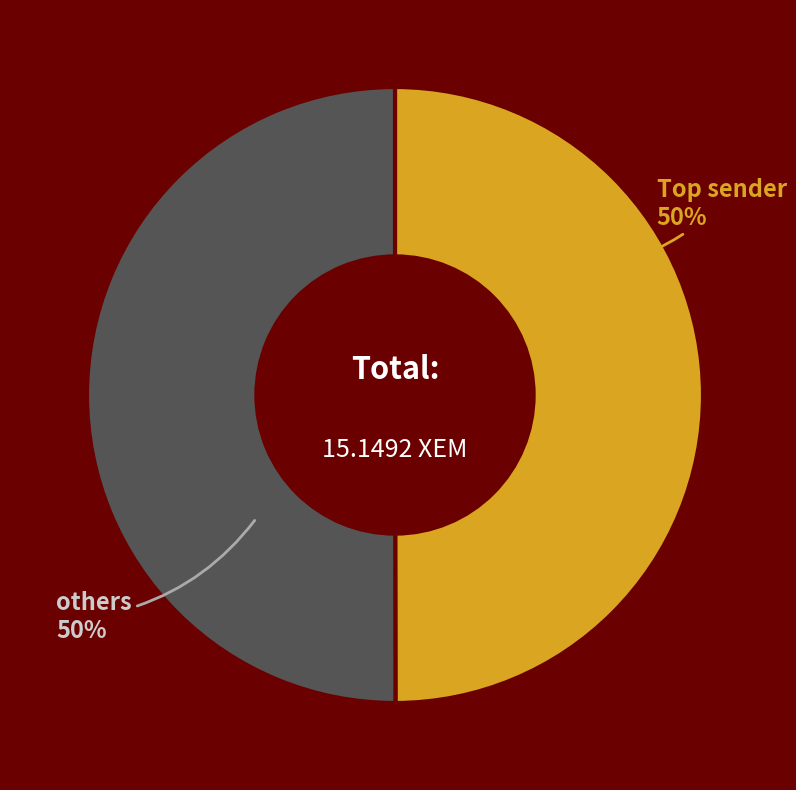

To the nearest percent, what is the average slice percentage?

50%